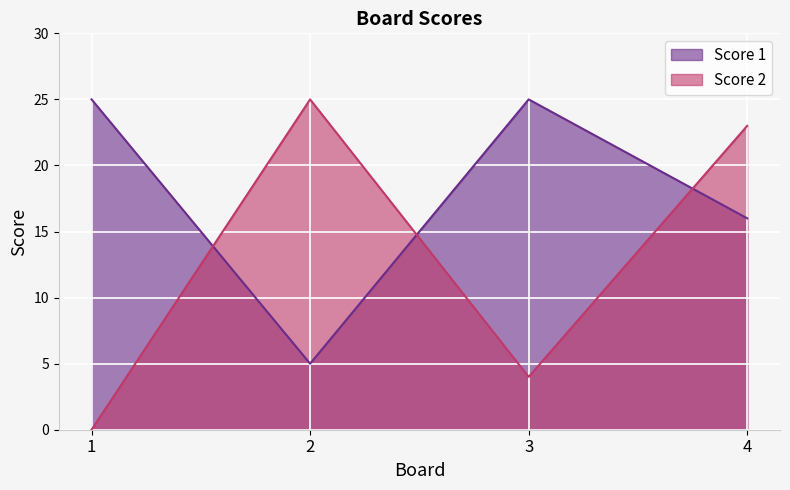

What is the difference between the second highest and minimum values in the Score 2 series?

23